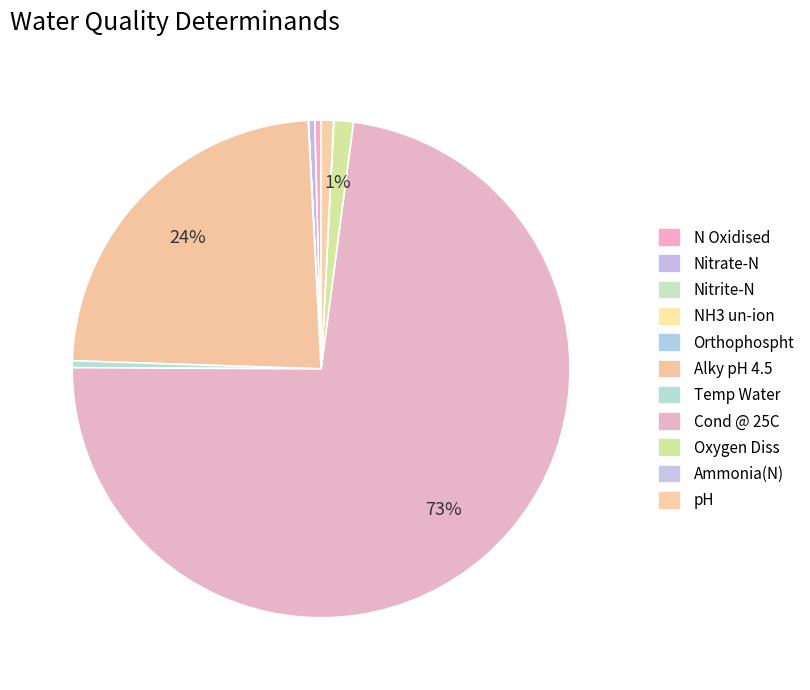

To the nearest percent, what is the combined percentage of NH3 un-ion and Alky pH 4.5?

24%